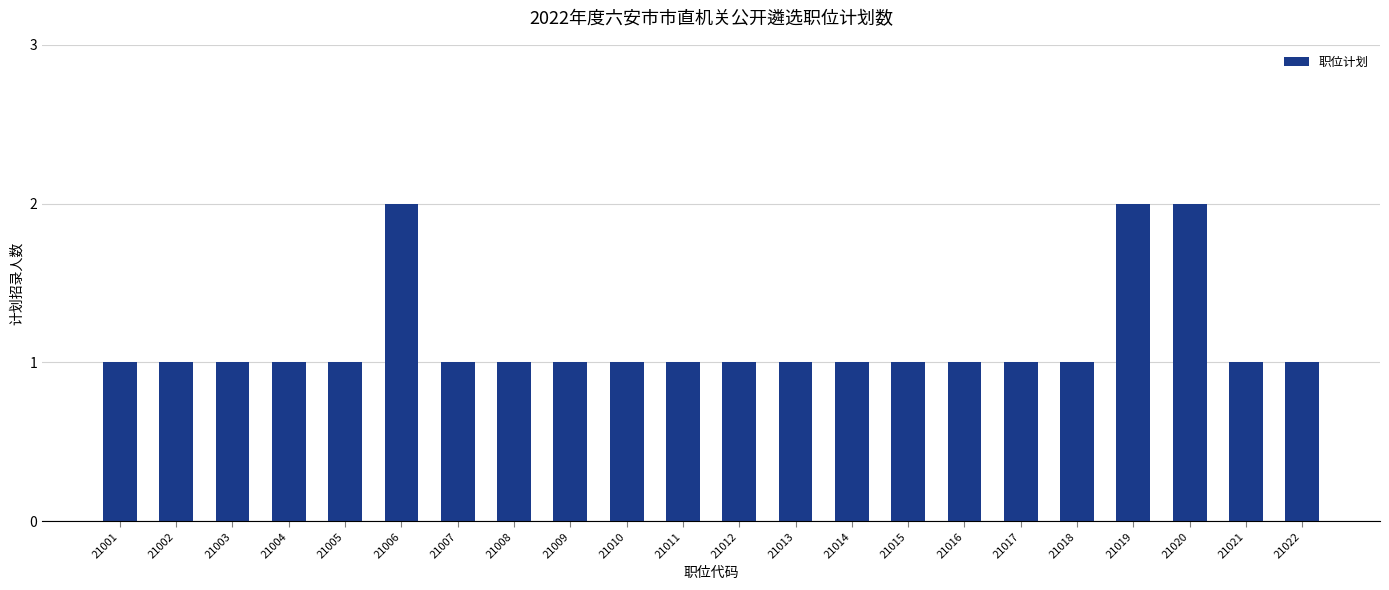

Is it true that the value at 21008 is 0?

False